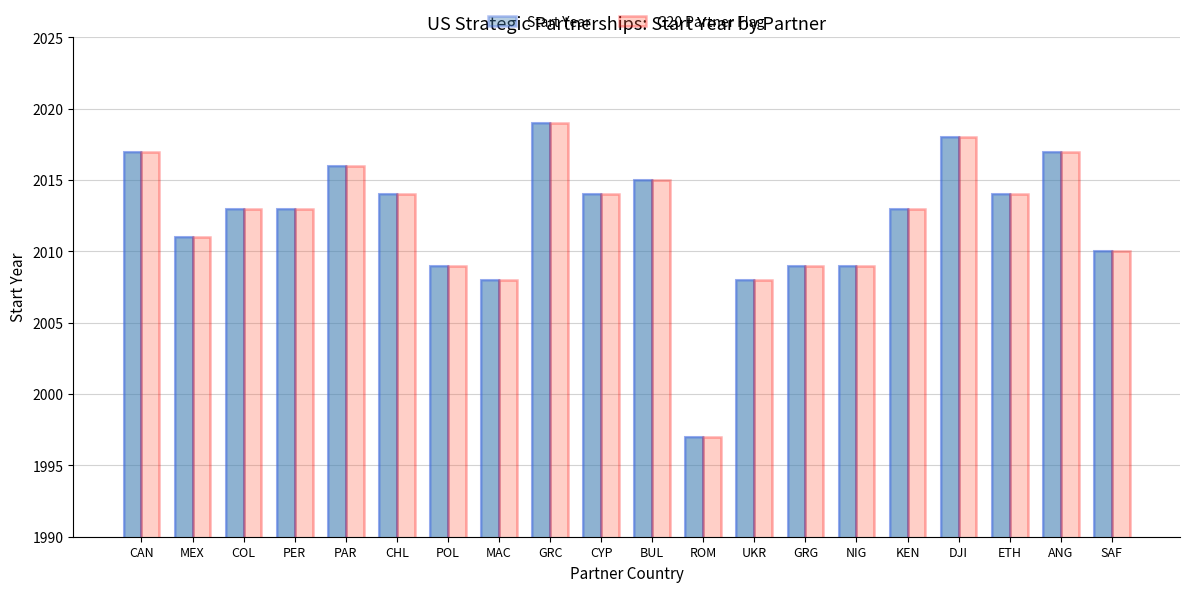

What is the total value across all series at COL?

6039